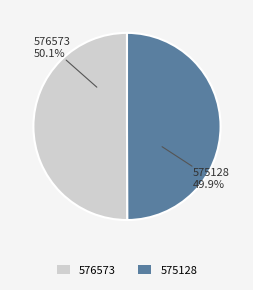

To the nearest percent, what is the combined percentage of 576573 and 575128?

100%